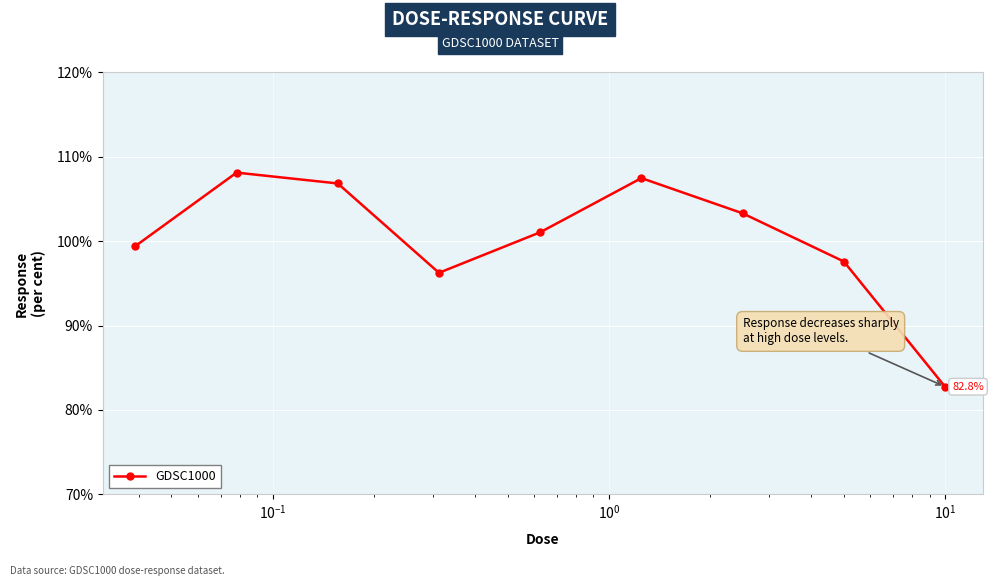

What is the sum of all values?

902.8